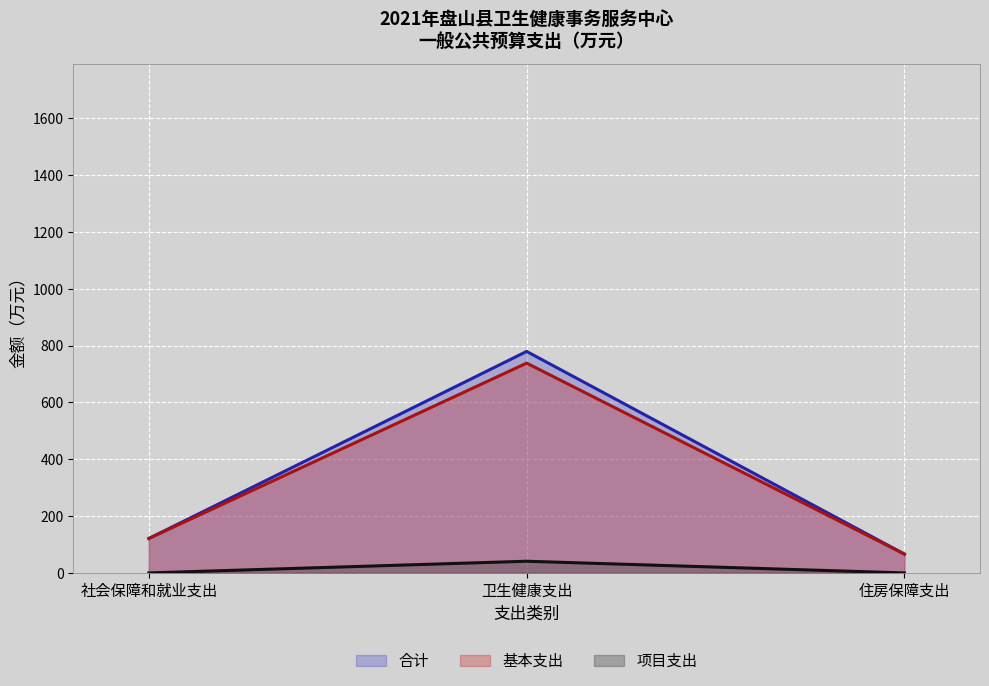

How many values in the 基本支出 series are below 121?

1